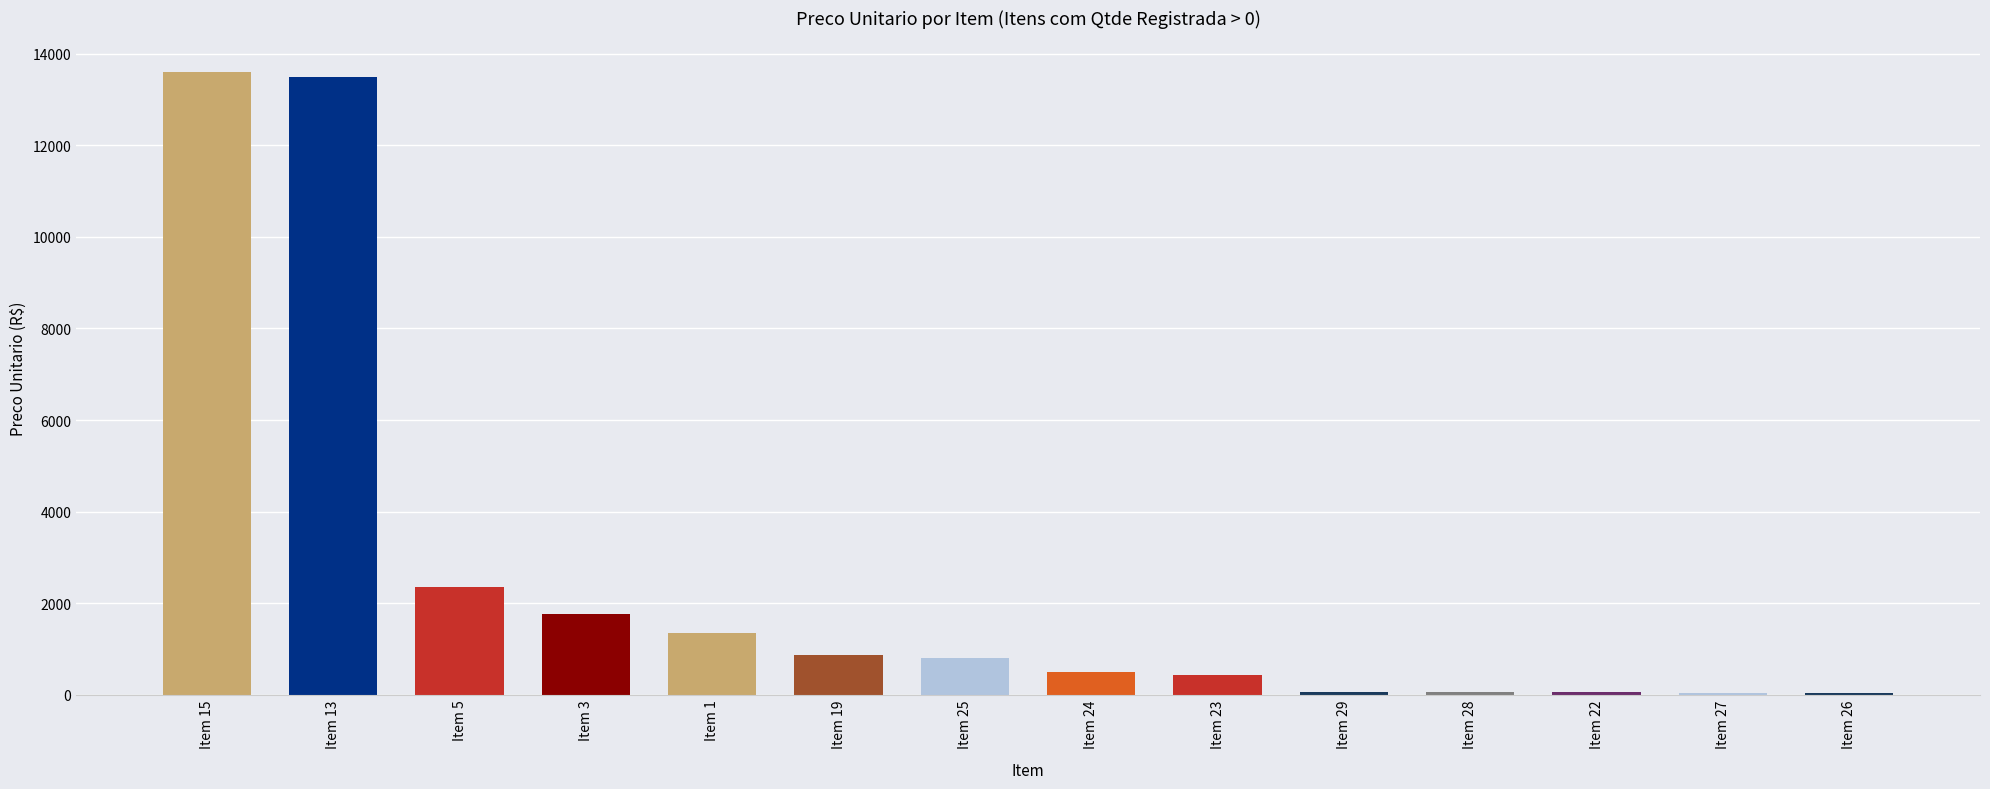

At which label is the value closest to 6825?

Item 5